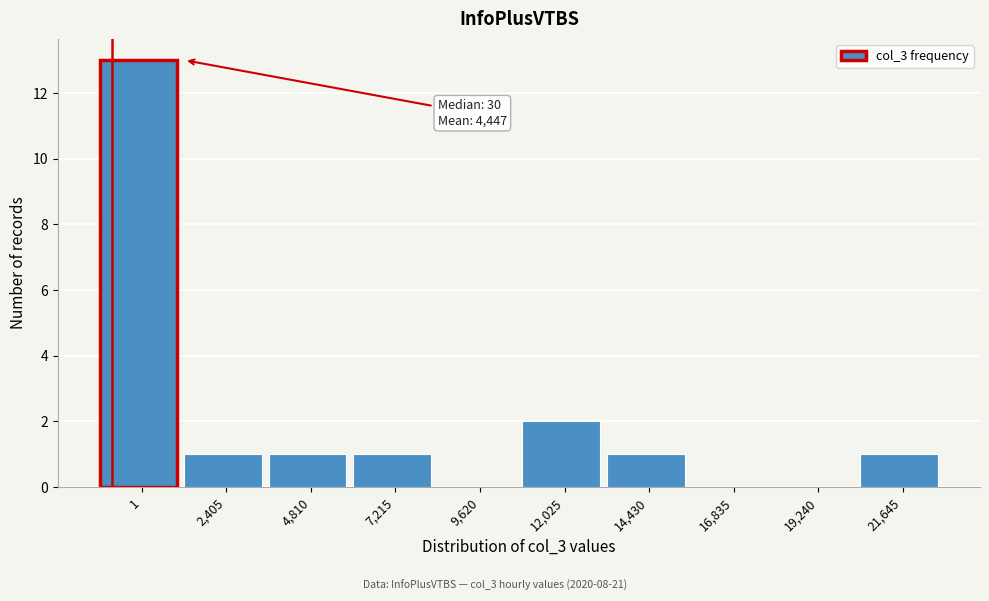

Reading left to right, transcribe all the data shown in this chart.

1=13	2,405=1	4,810=1	7,215=1	9,620=0	12,025=2	14,430=1	16,835=0	19,240=0	21,645=1